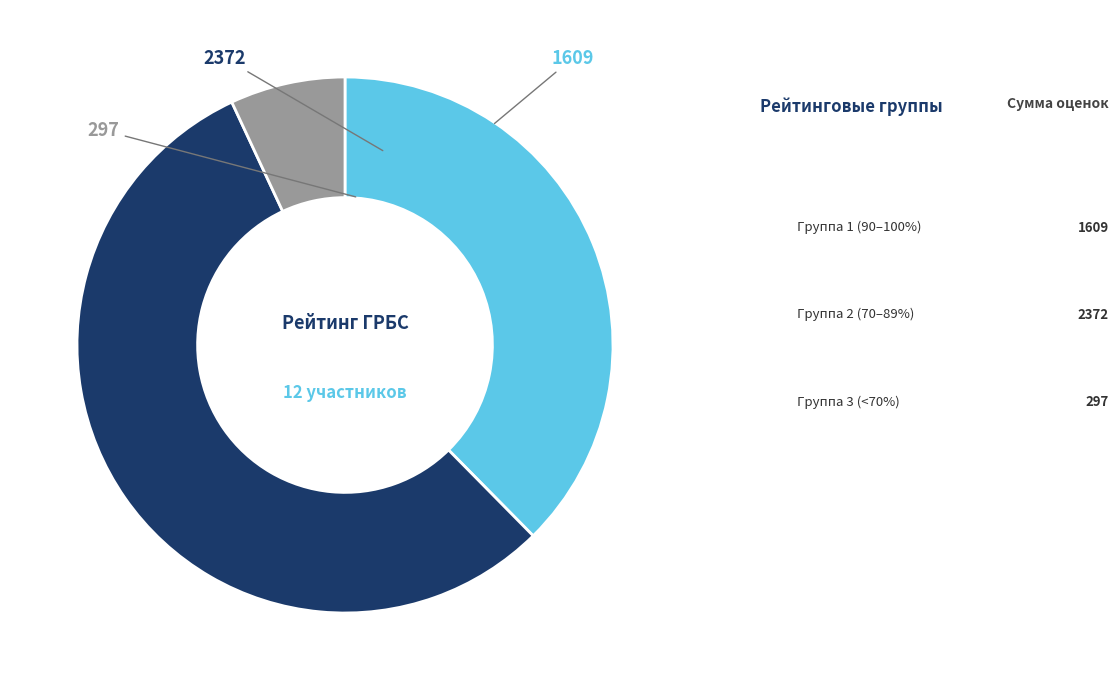

Is there any slice that represents more than half of the pie?

Yes